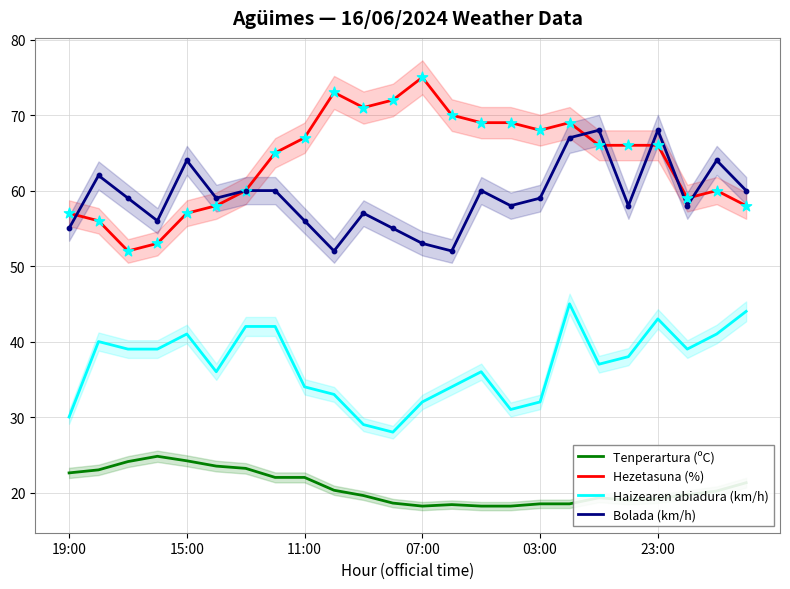

Which series reaches the maximum Y coordinate?

Hezetasuna (%)